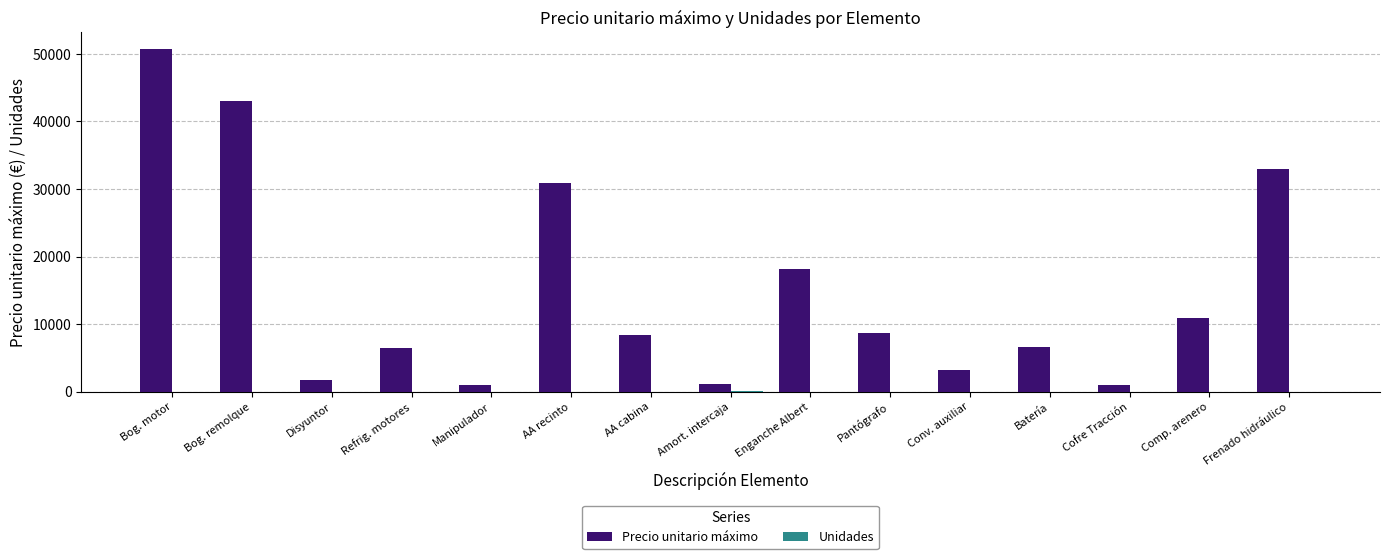

Between Batería and Cofre Tracción, which series saw the biggest shift?

Precio unitario máximo